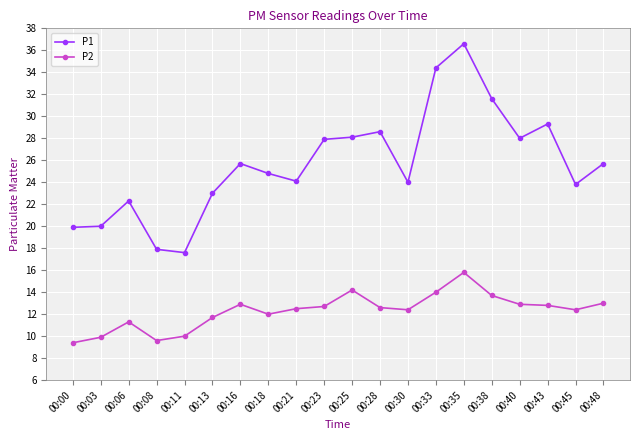

True or false: P1 and P2 cross at least once.

False